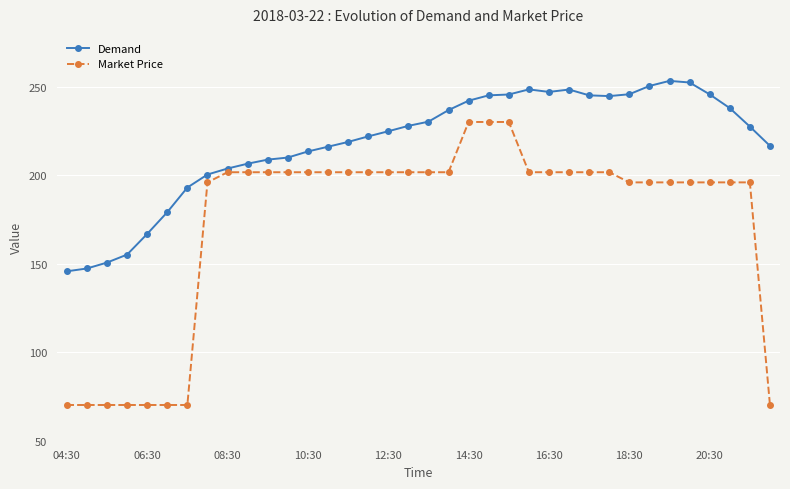

True or false: Market Price and Demand cross at least once.

False